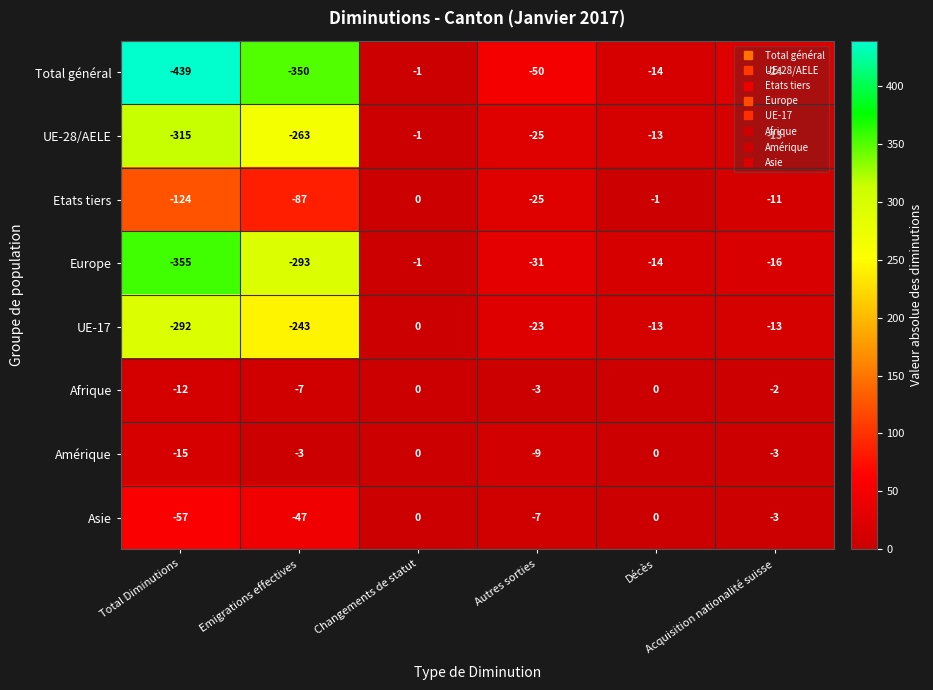

What is the difference between the maximum and second lowest values in the Asie series?

47